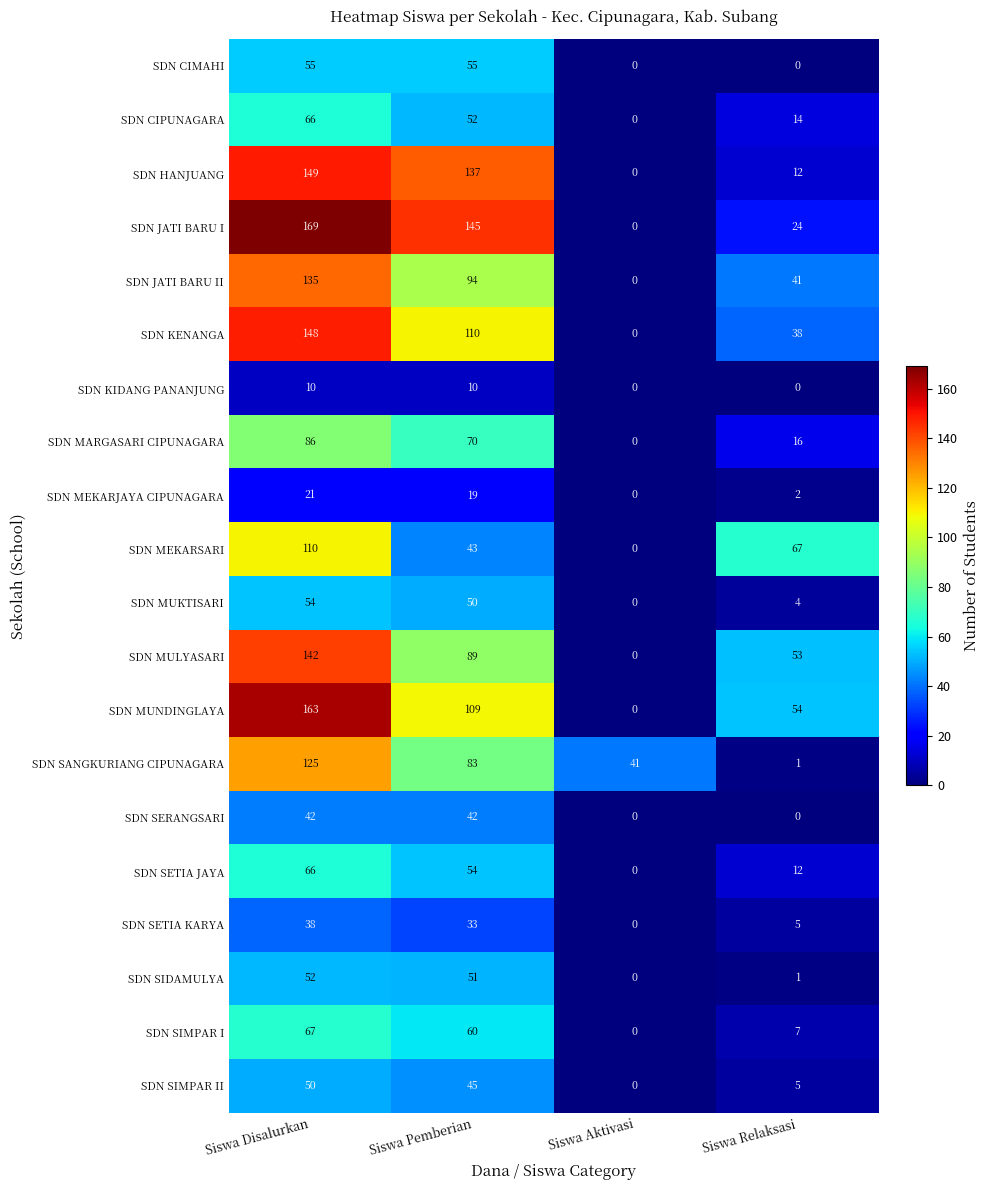

What is the difference between the maximum and second lowest values in the SDN MULYASARI series?

89